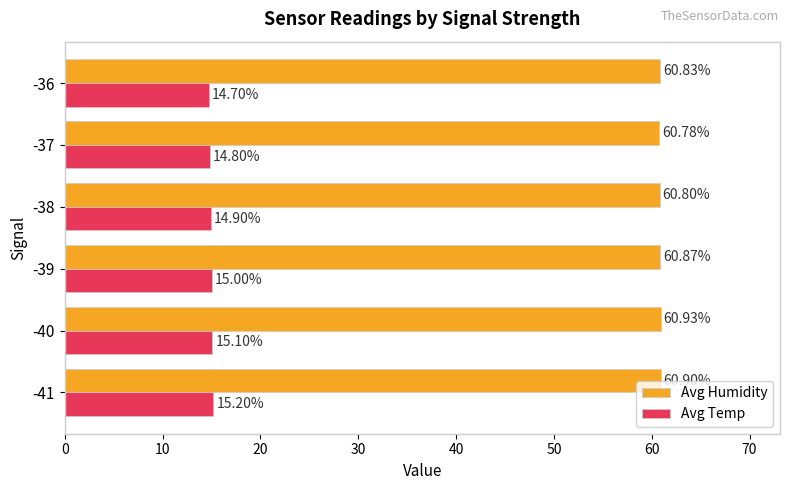

List the series in order of their overall mean, highest first.

Avg Humidity, Avg Temp